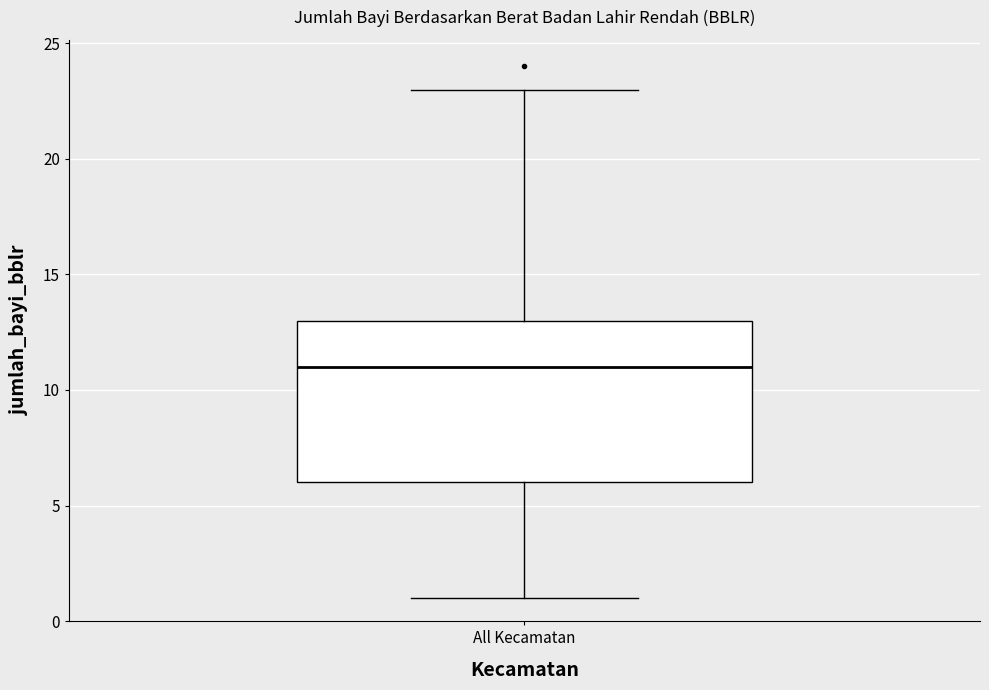

Transcribe this box plot: give where the median line is, the range the box spans, and where the two whiskers end, as read against the y-axis. The values are not printed on the chart, so give them approximately, as read against the axis.

median 11, box 6 to 13, whiskers 1 to 23